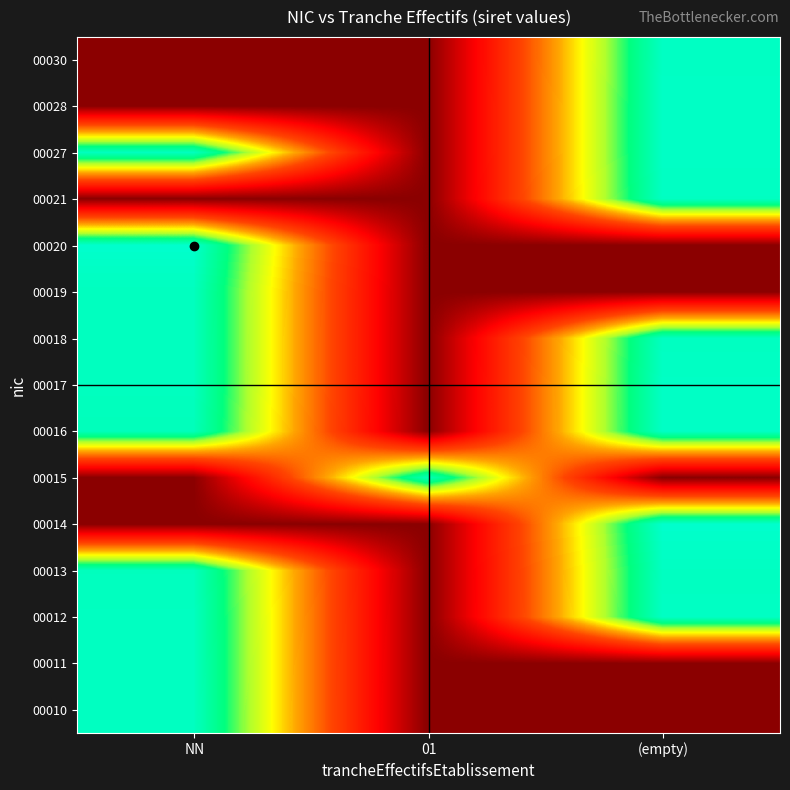

Count the number of data series in this chart.

15